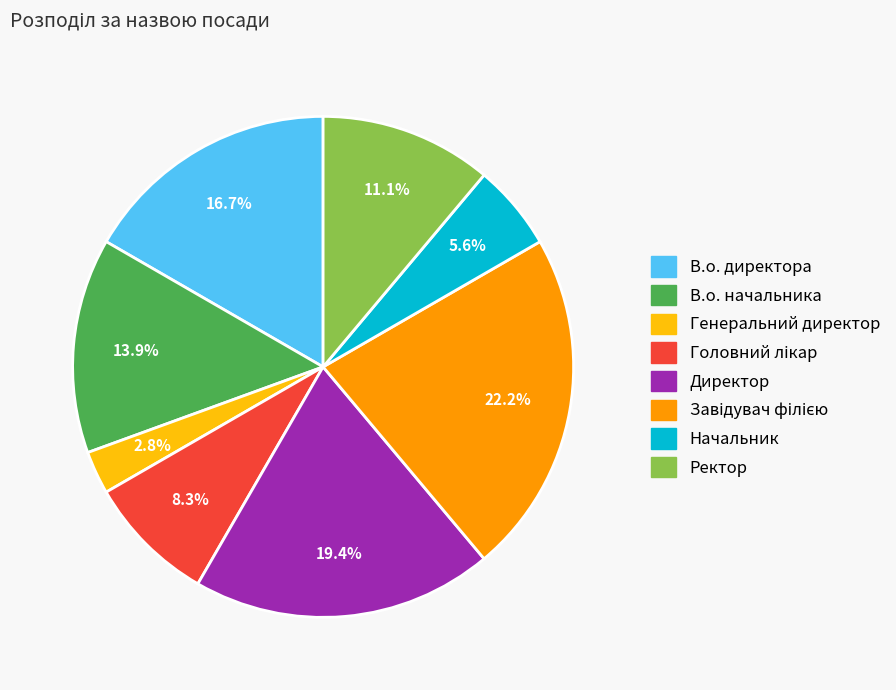

How much of the chart is everything except Генеральний директор?

97.2%